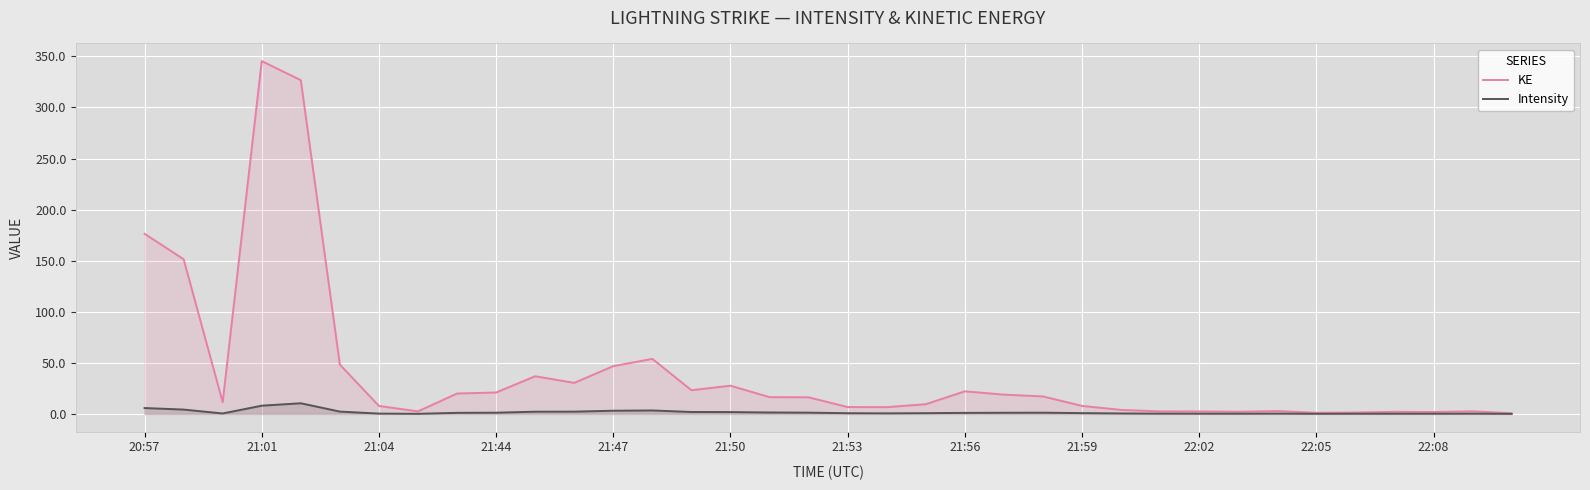

True or false: Intensity and KE intersect in this chart.

False